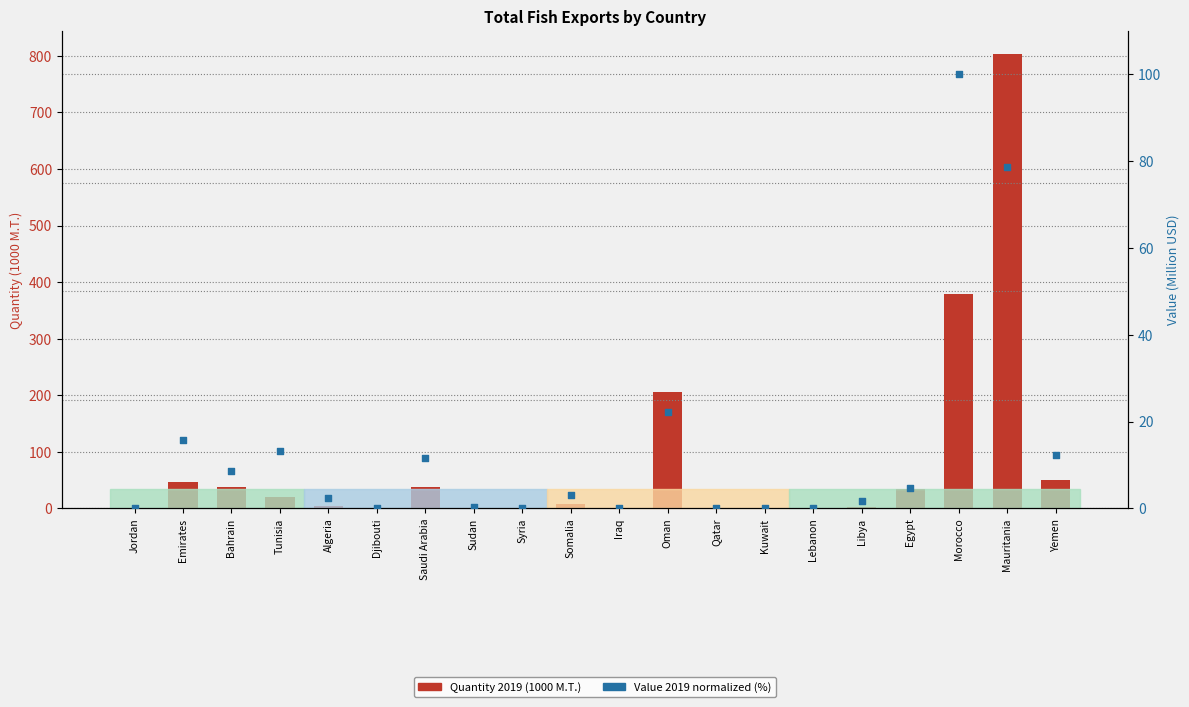

Which series reaches the minimum Y coordinate?

Quantity 2019 (1000 M.T.)